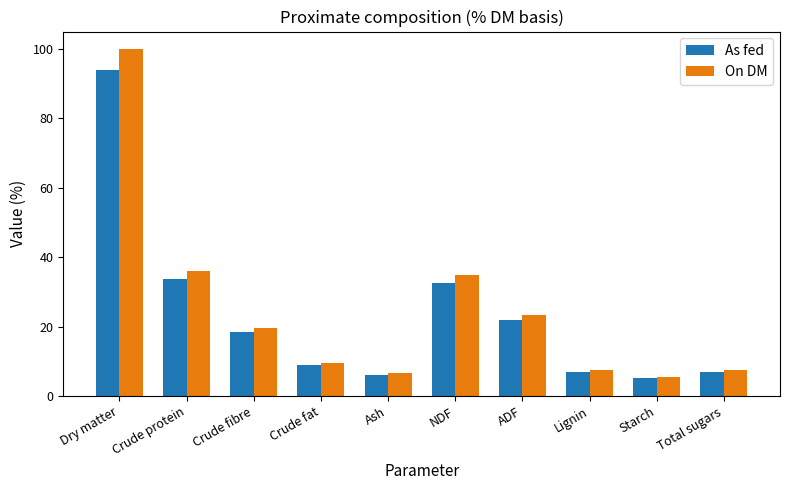

At which category does the chart reach its minimum across all series?

Starch